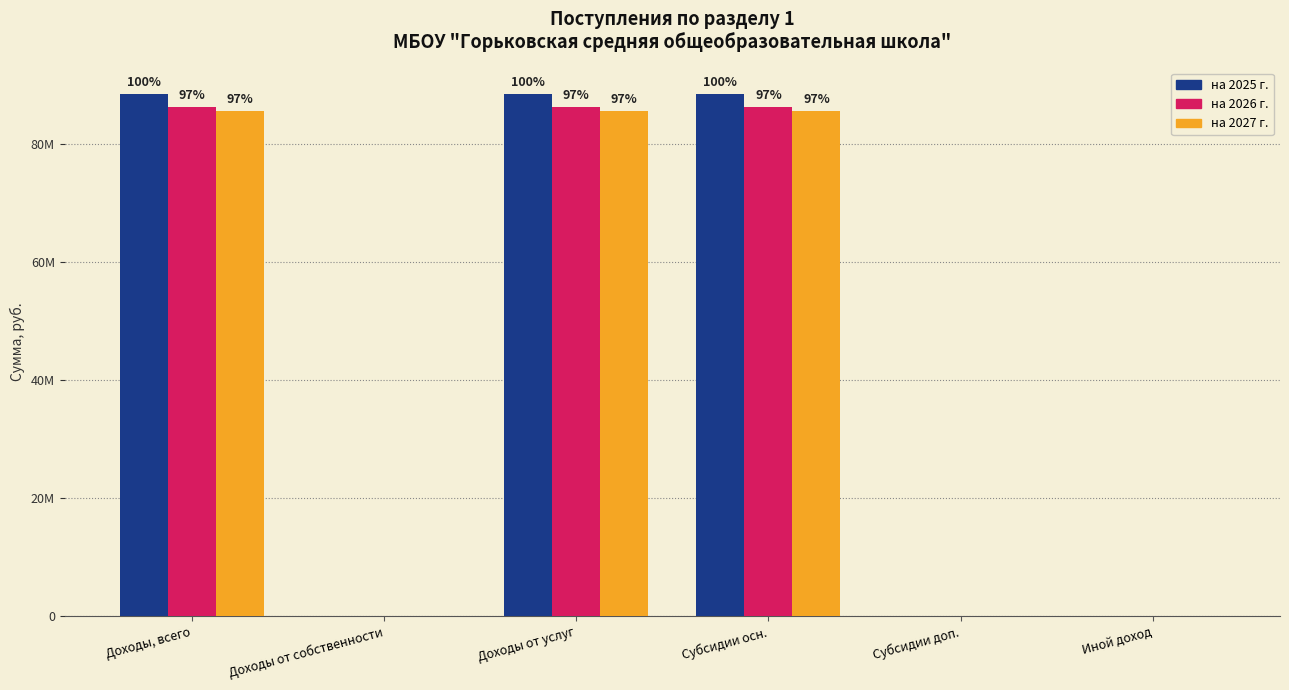

Are the bars grouped side by side (vs. stacked)?

Yes